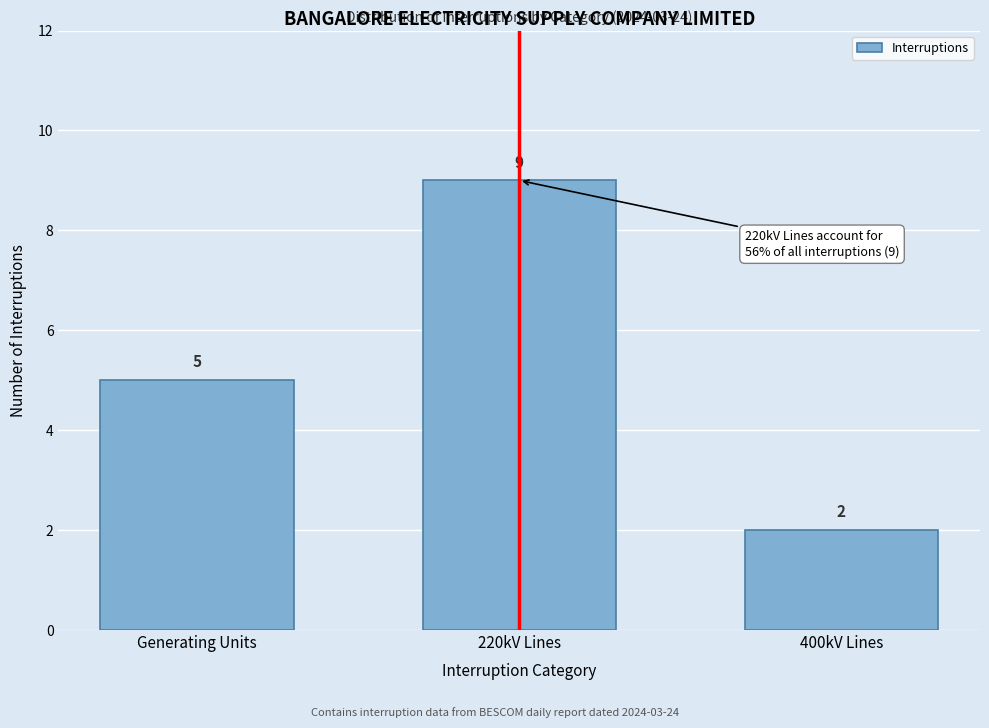

Reading left to right, list all the values displayed in this chart.

Generating Units=5	220kV Lines=9	400kV Lines=2